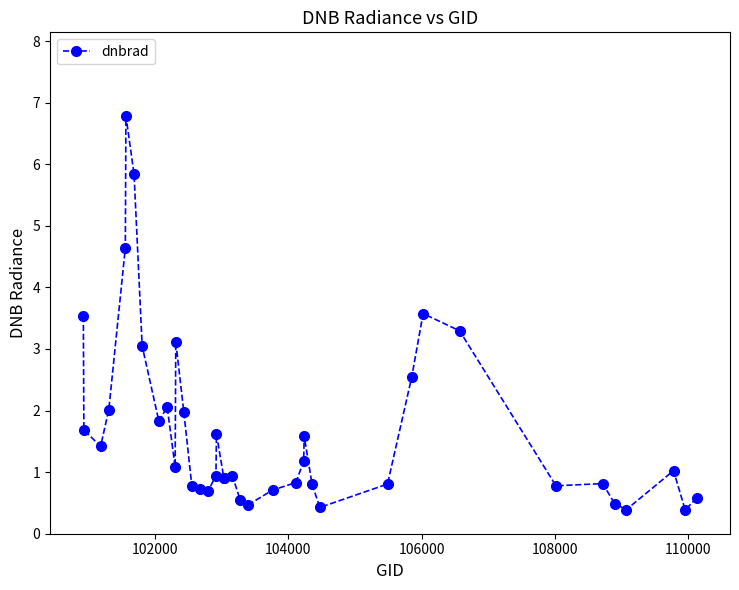

What is the maximum value shown in the chart?

6.8